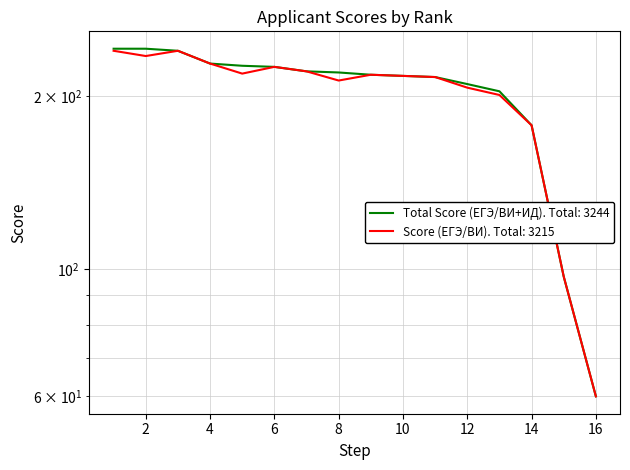

Is the value of Total Score (ЕГЭ/ВИ+ИД) at 9 greater than the value of Score (ЕГЭ/ВИ) at 12?

Yes